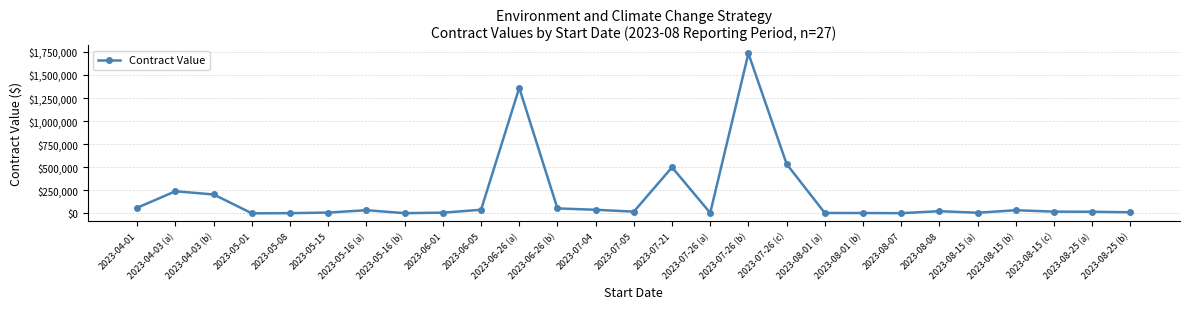

Does the chart have visible grid lines?

Yes